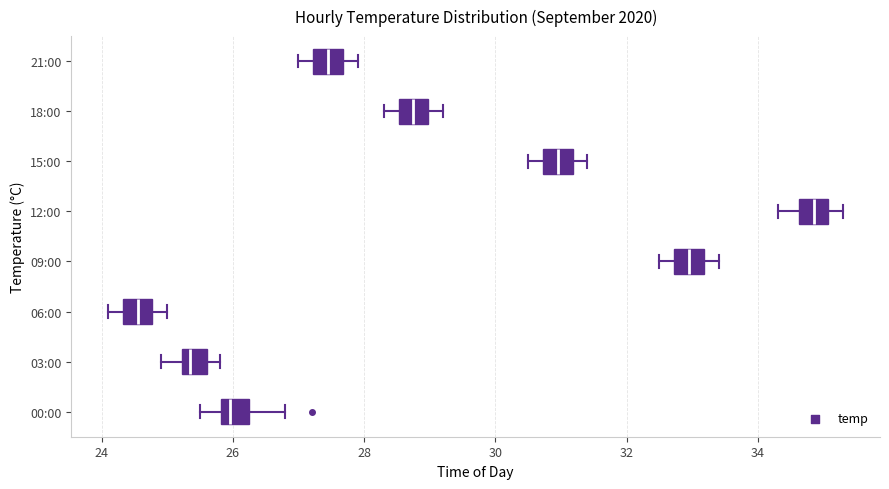

Where does the median line of the box for 00:00 sit on the x-axis? The values are not printed on the chart, so give them approximately, as read against the axis.

26.0